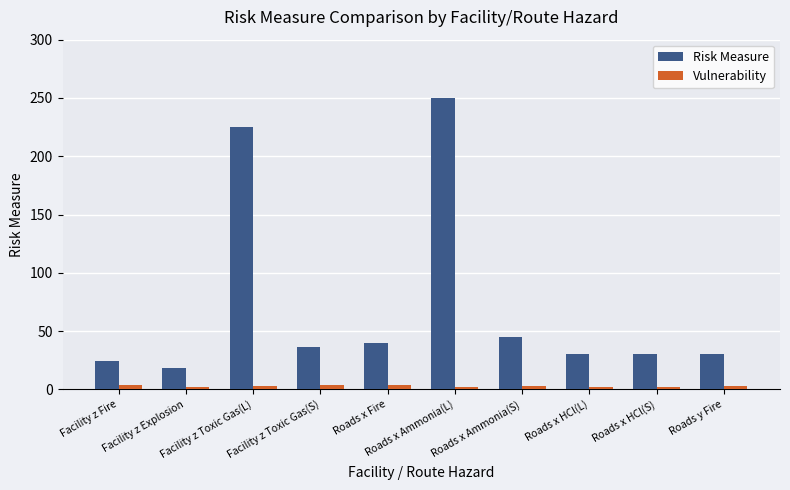

How many categories are shown in the chart?

10